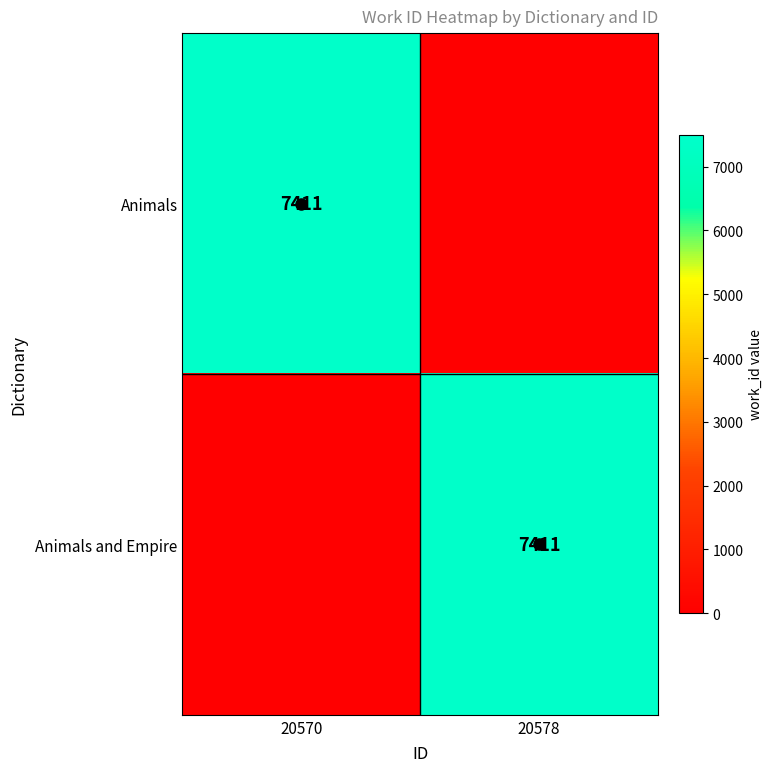

Which category has the lowest value in the Animals and Empire series?

20570